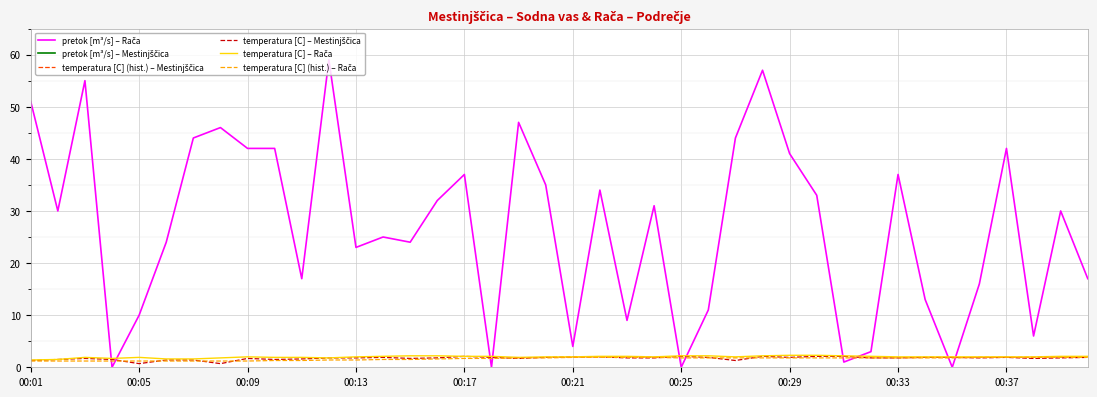

How many values in the temperatura [C] (hist.) – Mestinjščica series exceed 88?

19